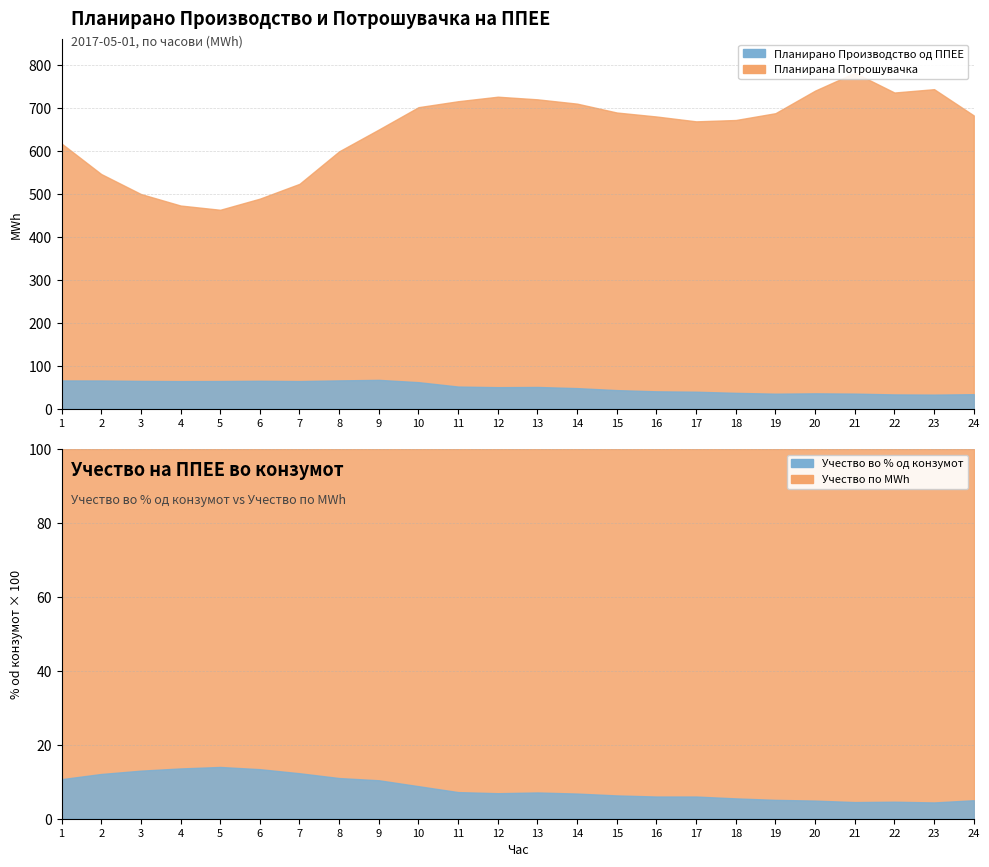

What value does the Планирана Потрошувачка series have at 11?

715.5